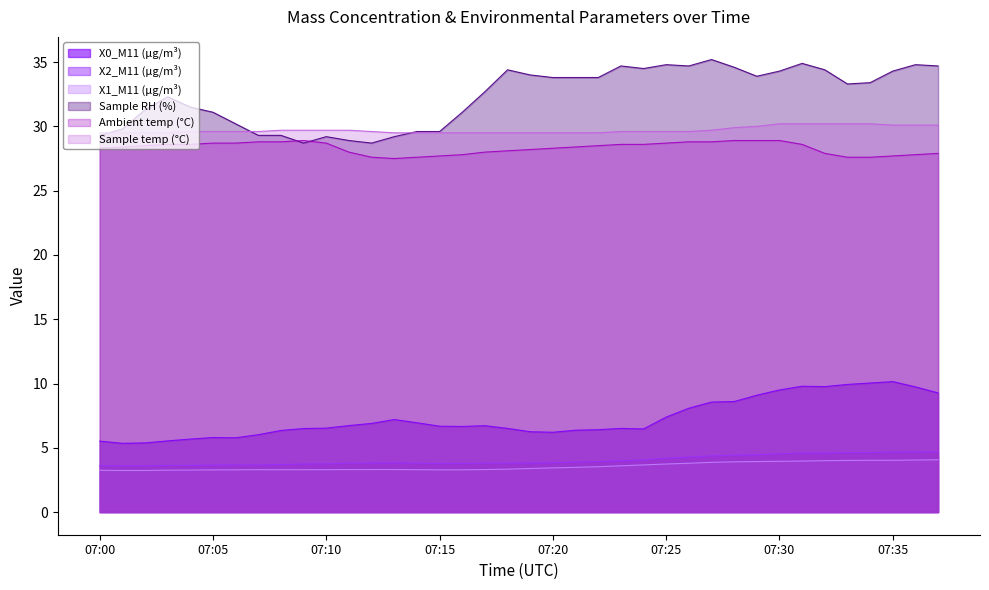

Which series has the widest spread of values?

Sample RH (%)